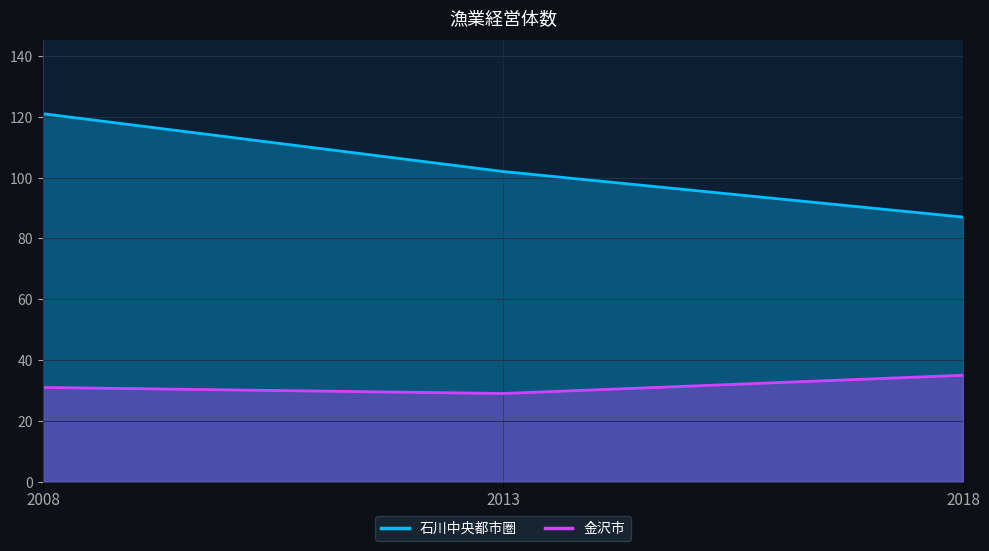

Between 2008 and 2018, which series saw the biggest shift?

石川中央都市圏